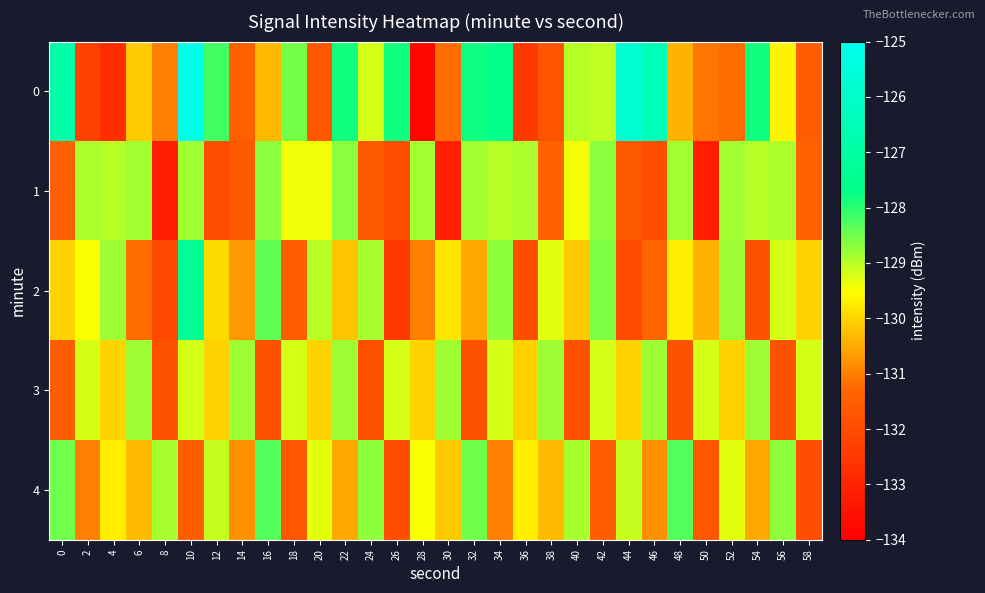

What is the greatest value displayed?

-125.1